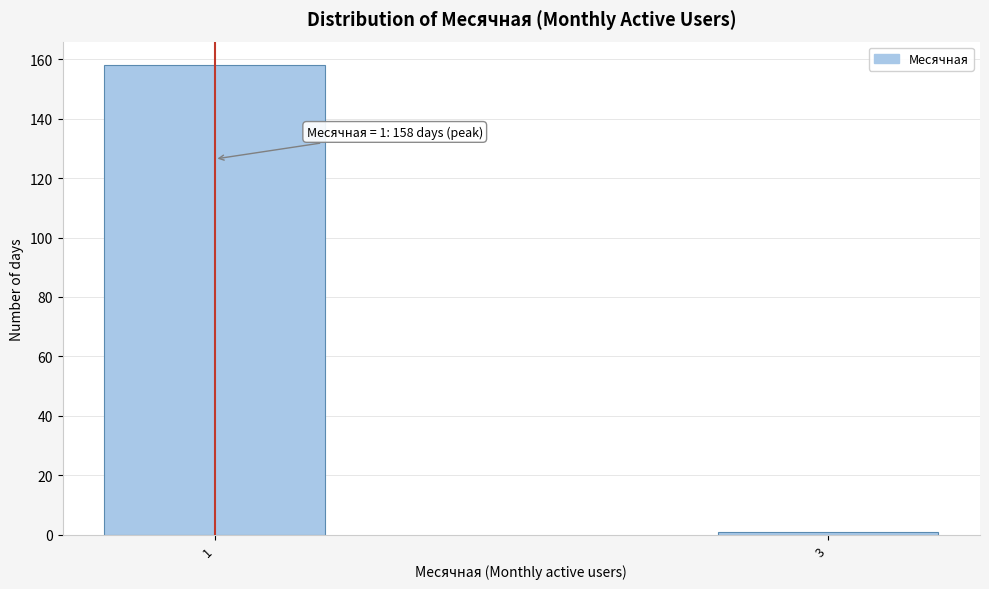

Reading left to right, list all the values displayed in this chart.

1=158	3=1